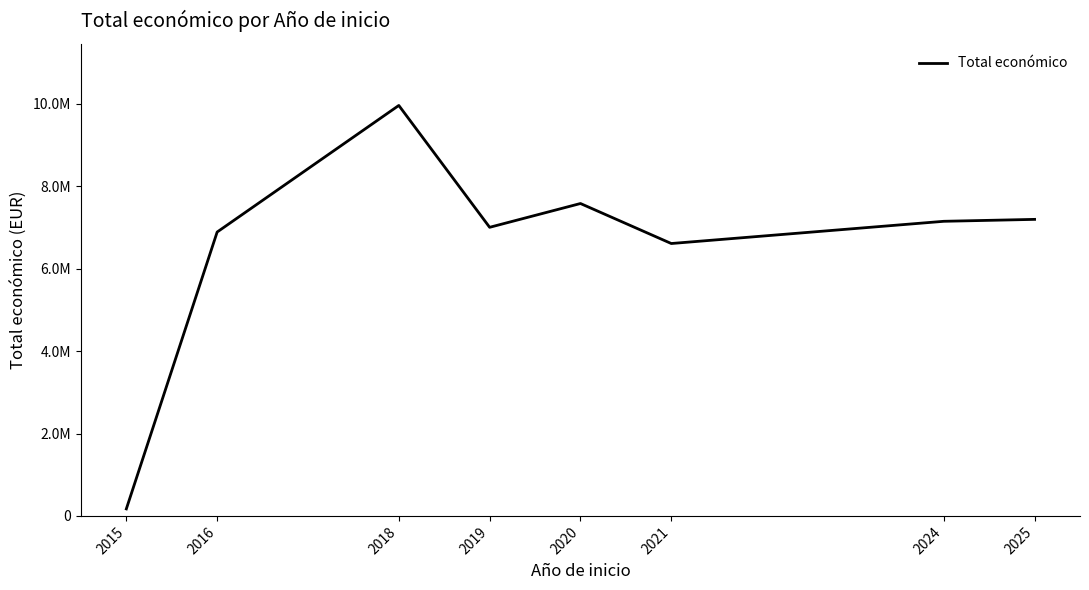

Does the chart display data point markers on the line(s)?

No